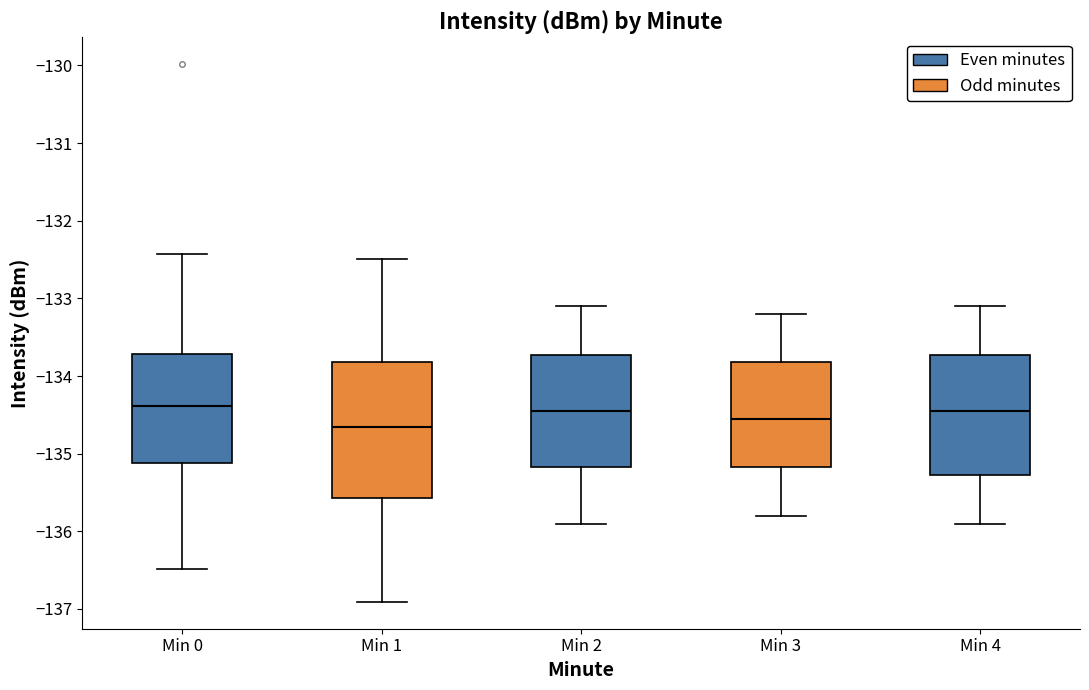

Comparing the boxes themselves (not the whiskers), which one is the tallest?

Min 1